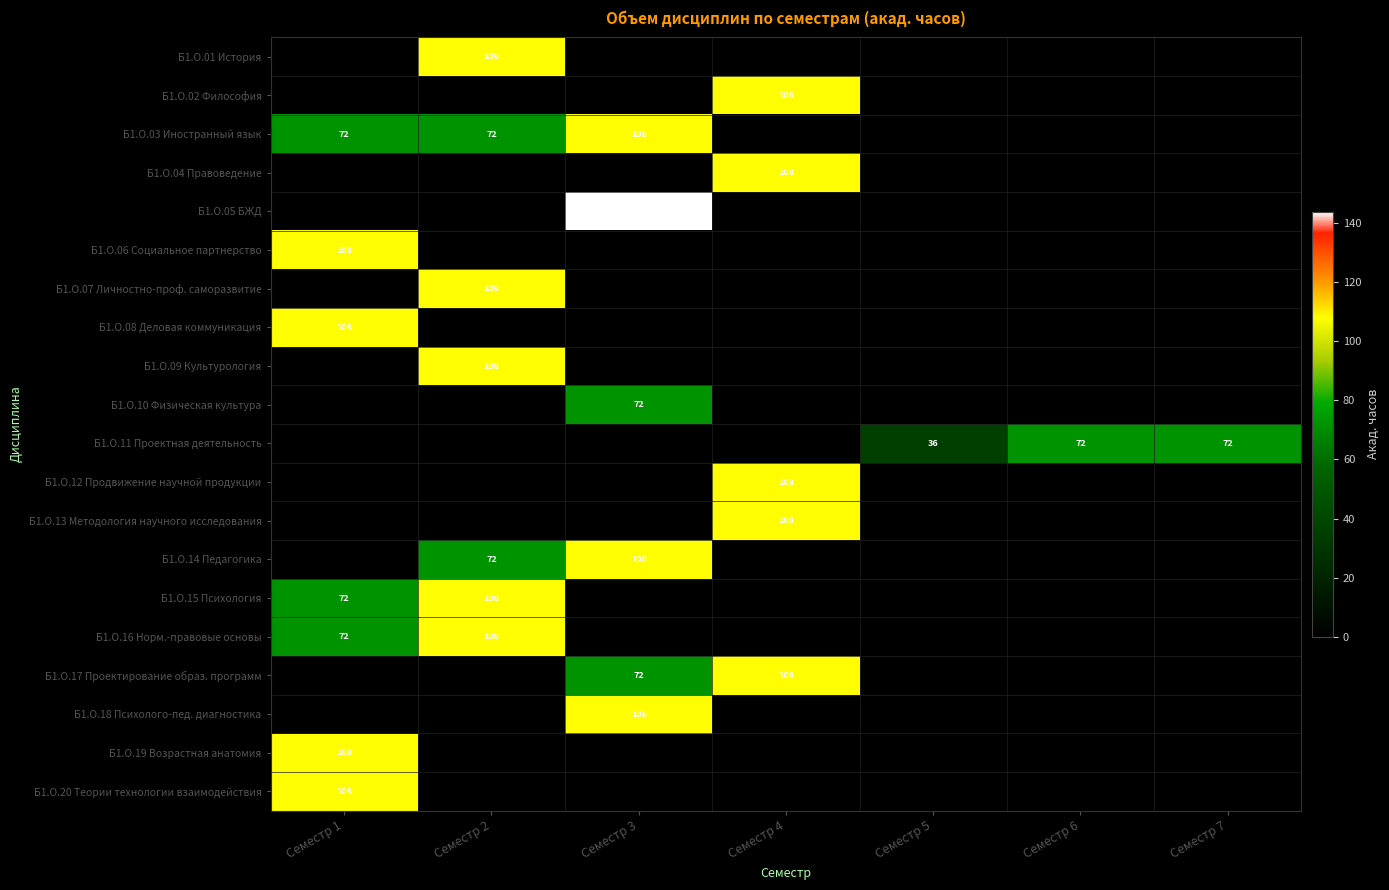

The value of Б1.О.06 Социальное партнерство at Семестр 1 is 108. True or false?

True